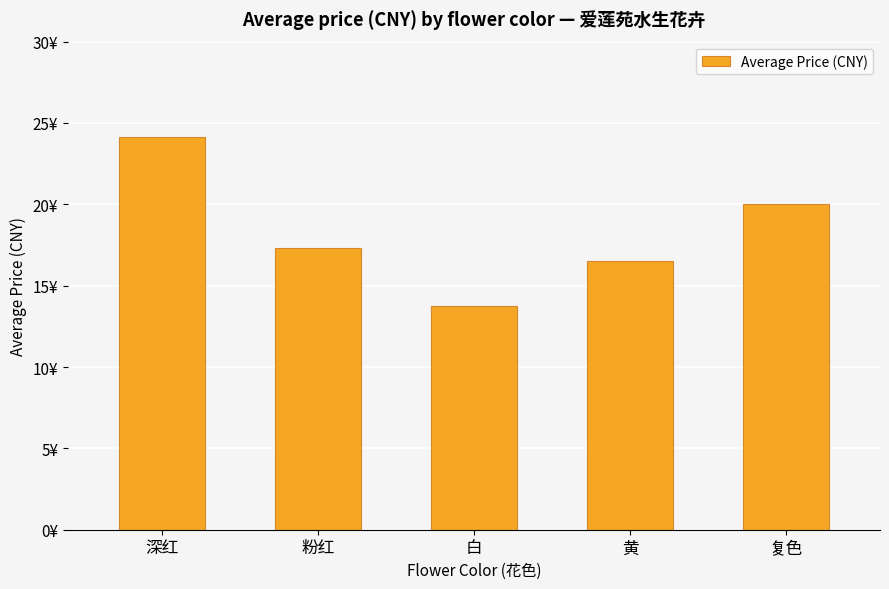

Is it true that the value at 深红 is 24.1?

True